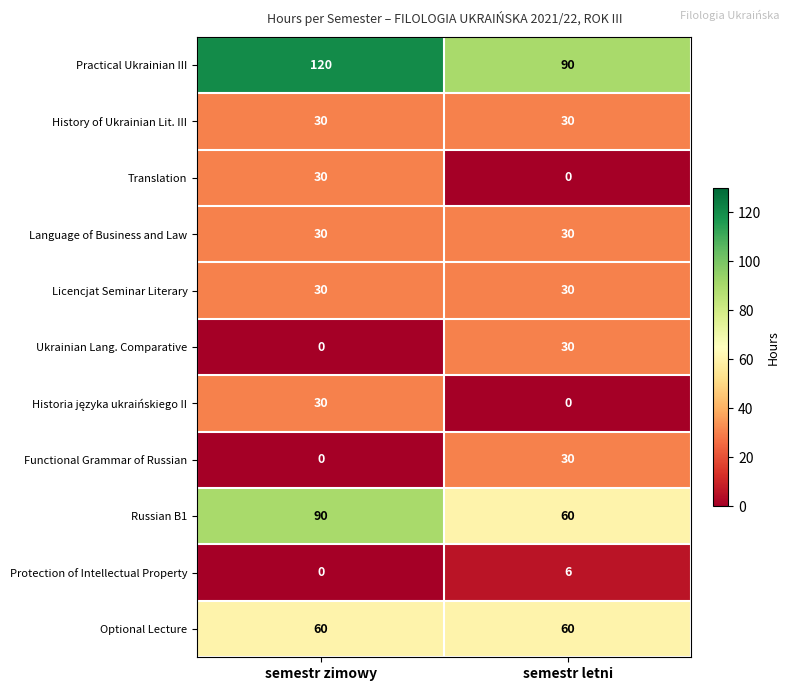

What is the spread (max minus min) of values at semestr zimowy?

120